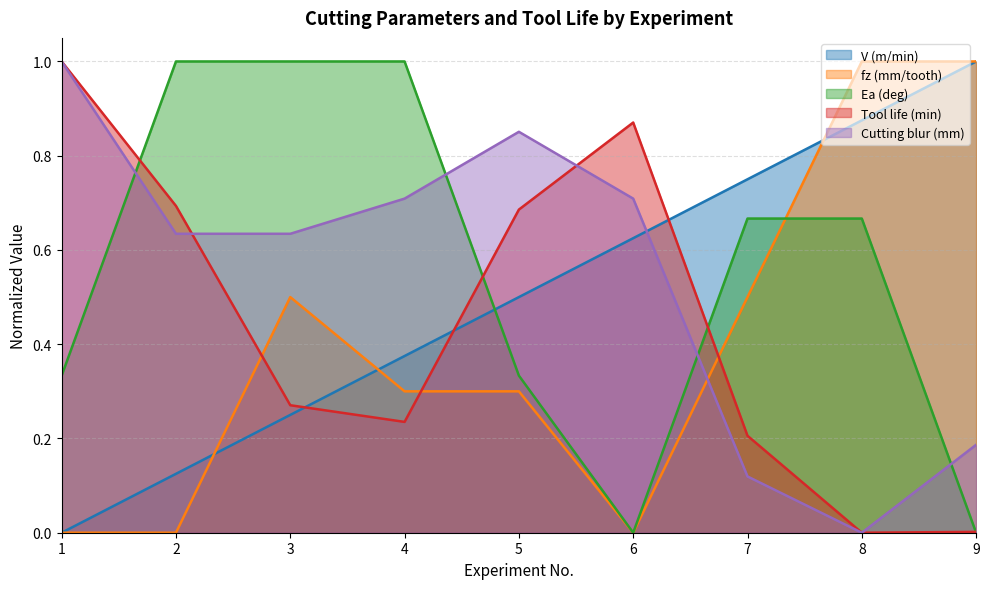

How many intersections are there between Tool life (min) and V (m/min)?

3